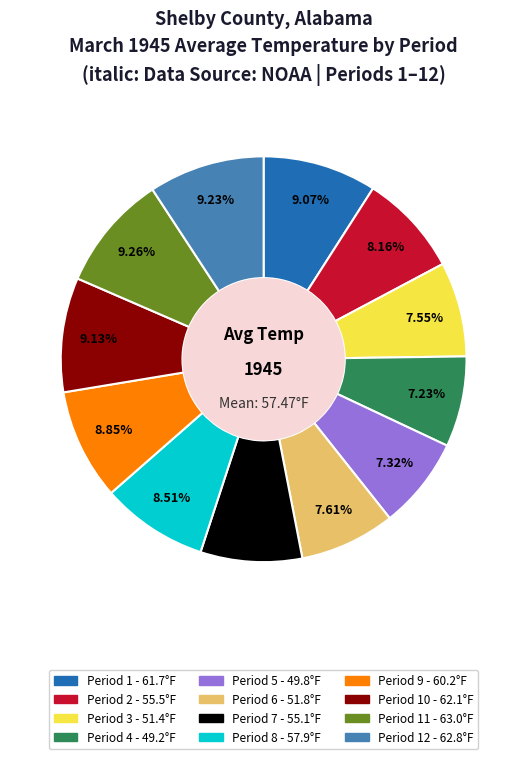

Is there a majority slice in this chart?

No